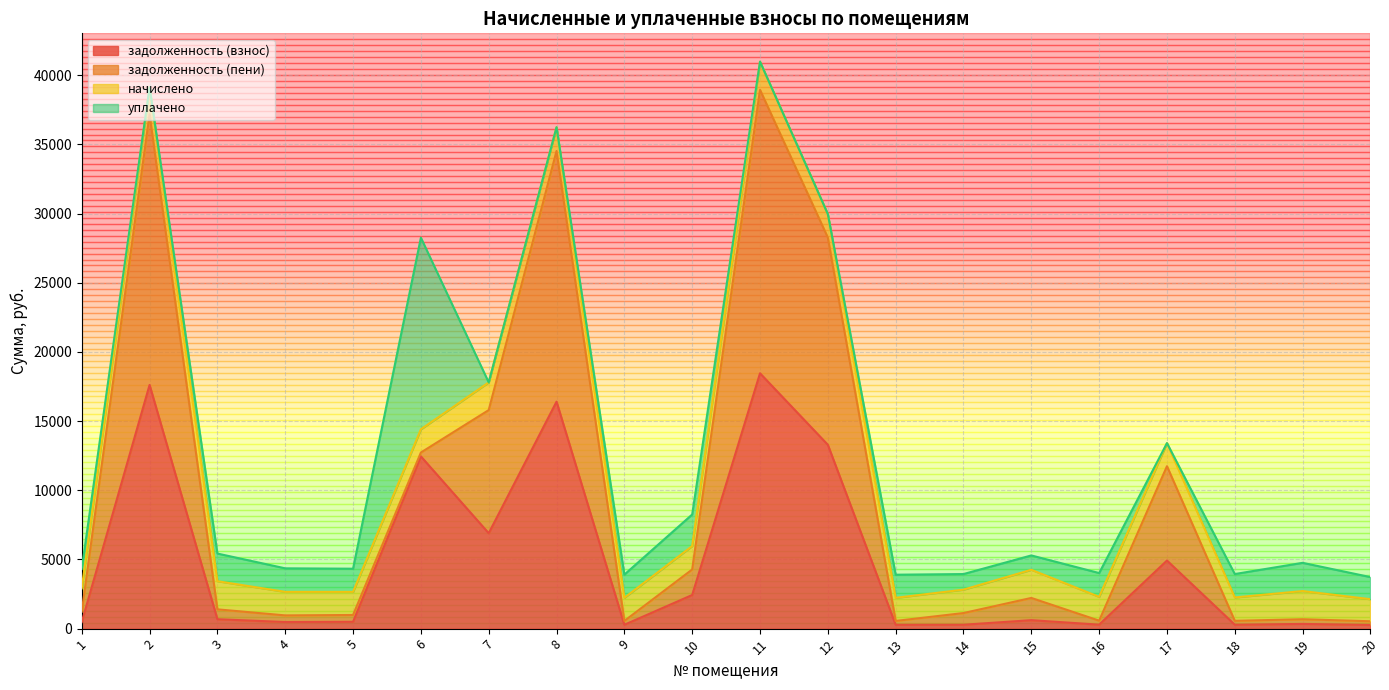

In задолженность (взнос), how many points are higher than both neighbors (excluding endpoints)?

7